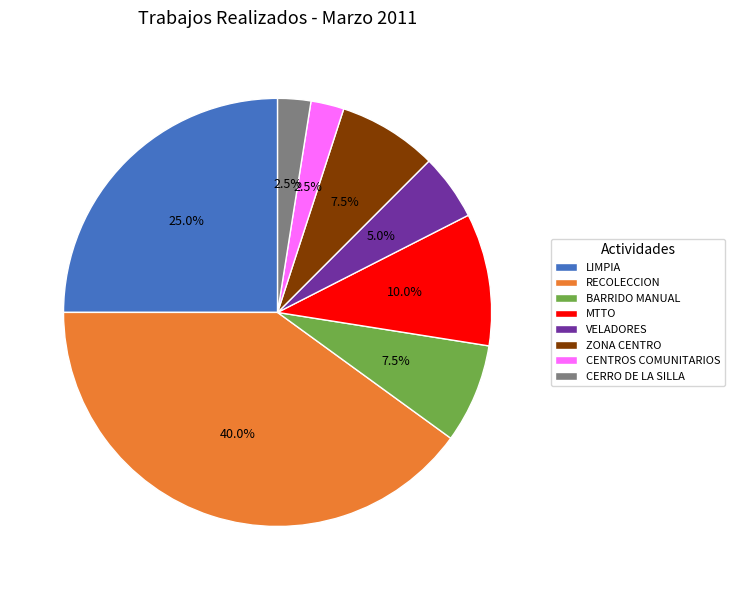

Is there a majority slice in this chart?

No